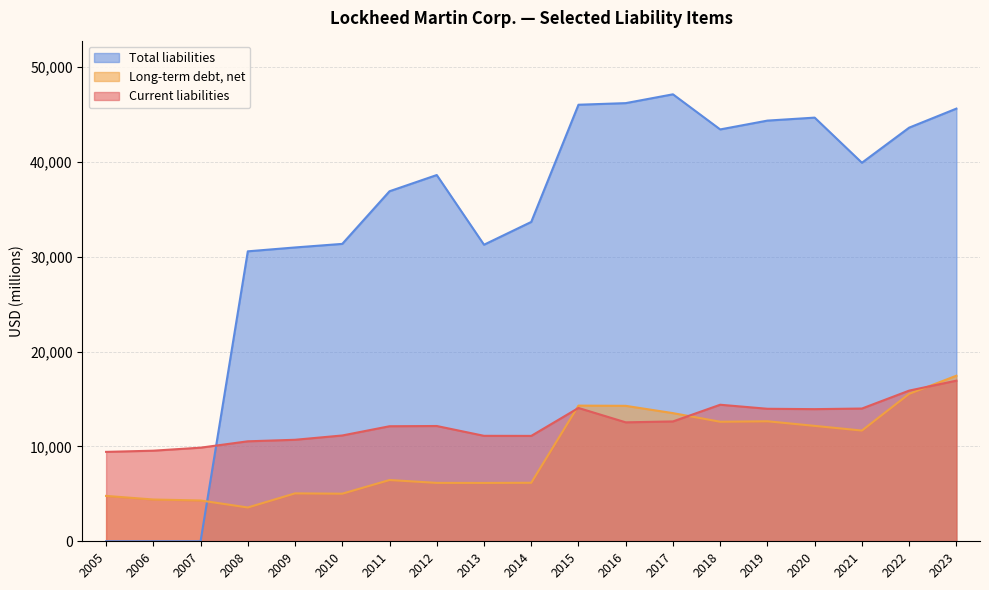

What is the spread (max minus min) of values at 2023?

28684